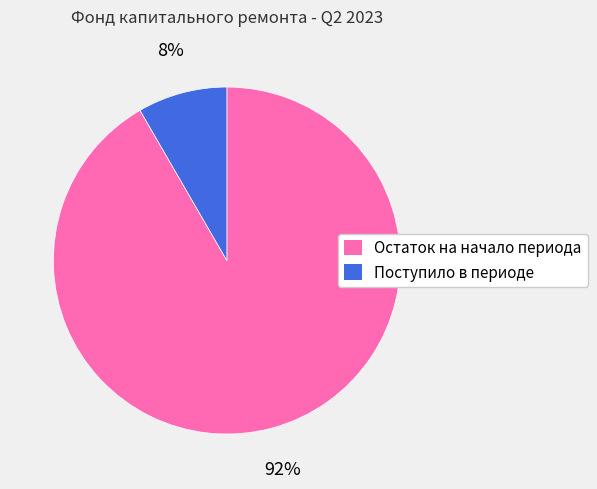

Combined, do Остаток на начало периода and Поступило в периоде account for over 50%?

Yes